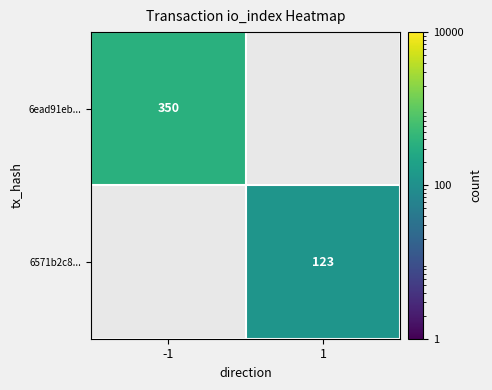

Is it true that 6ead91eb... equals 350 at -1?

True